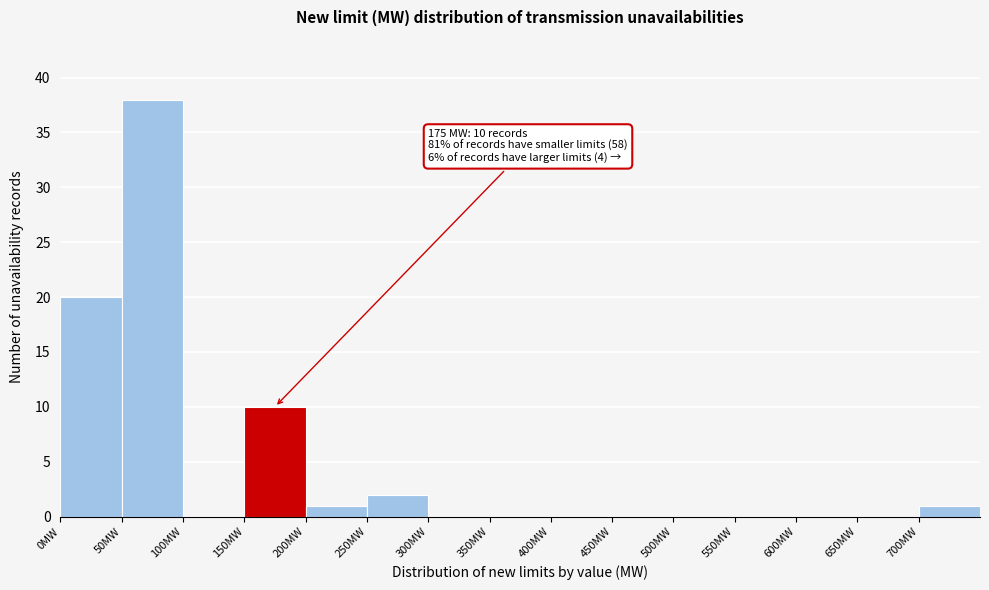

Which range on the x-axis has the tallest bar?

50 to 100